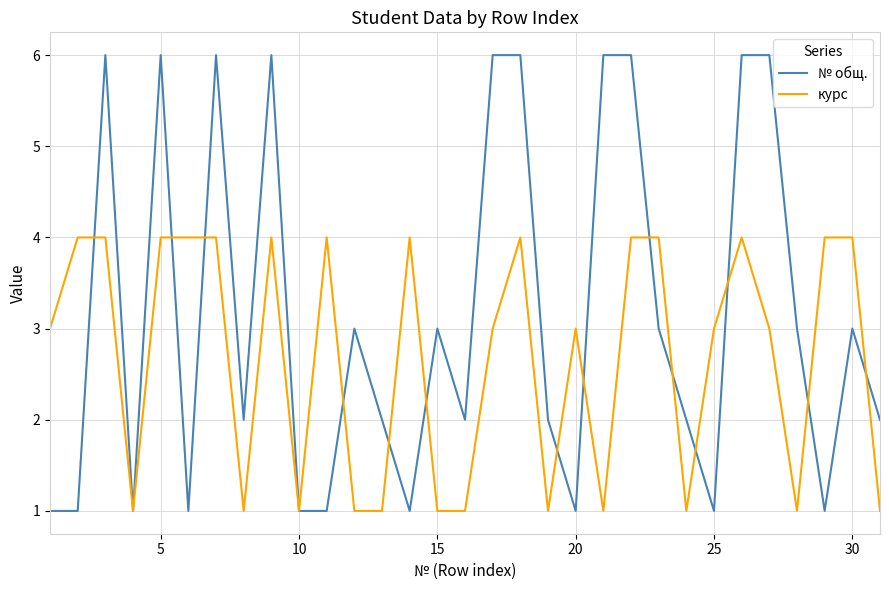

Does the chart display data point markers on the line(s)?

No